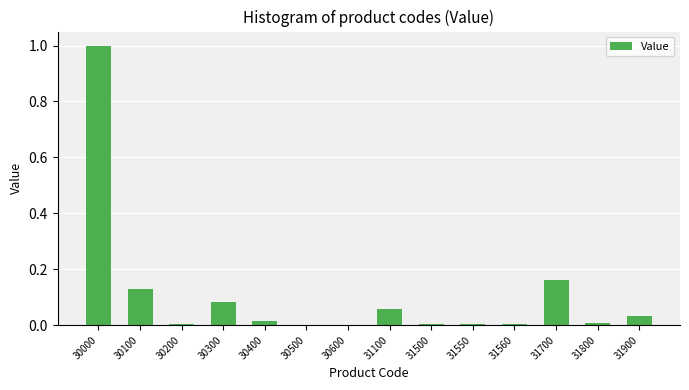

True or false: the data shows 0.0 at 30600.

True